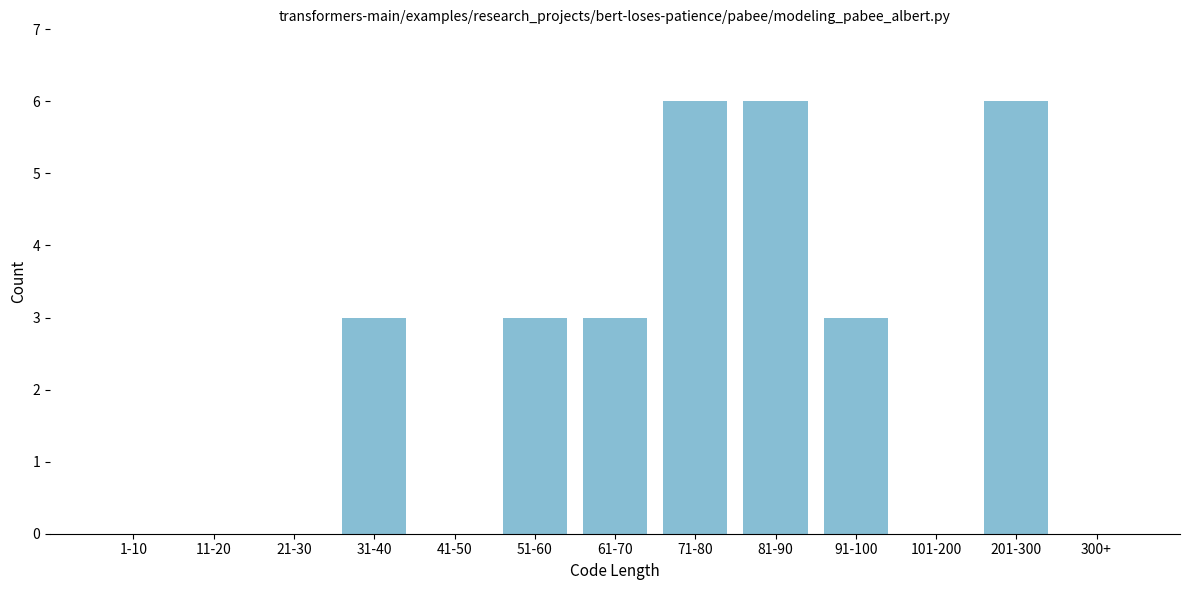

Reading left to right, what are all the values shown in this chart?

1-10=0	11-20=0	21-30=0	31-40=3	41-50=0	51-60=3	61-70=3	71-80=6	81-90=6	91-100=3	101-200=0	201-300=6	300+=0